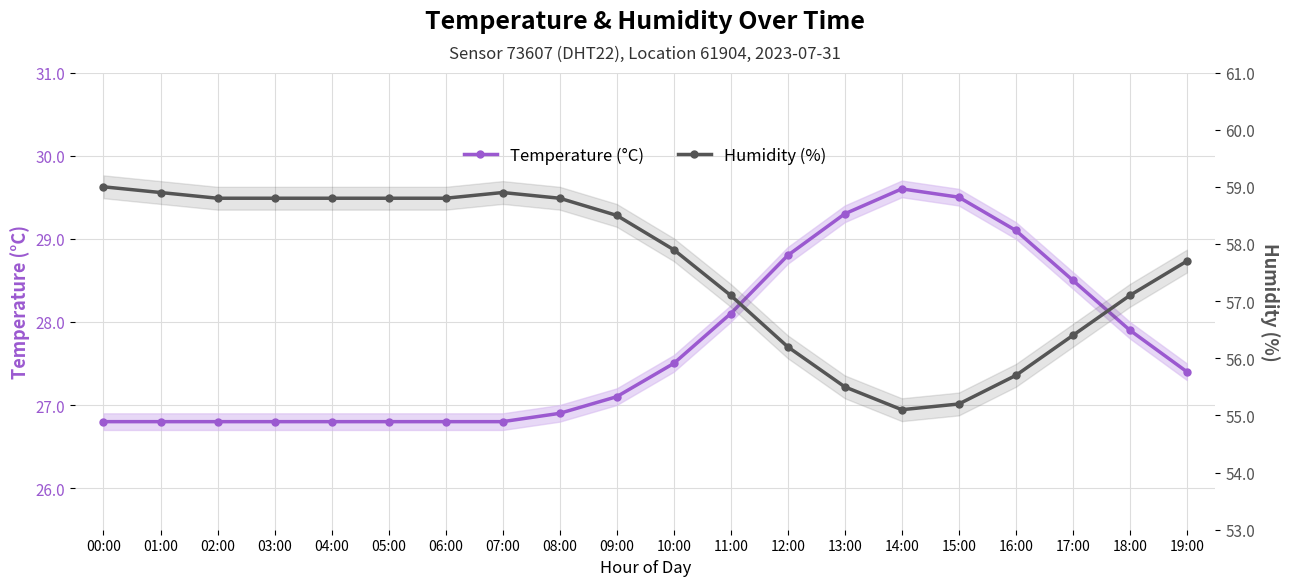

At 06:00, list the series in order from largest to smallest.

Humidity (%), Temperature (°C)